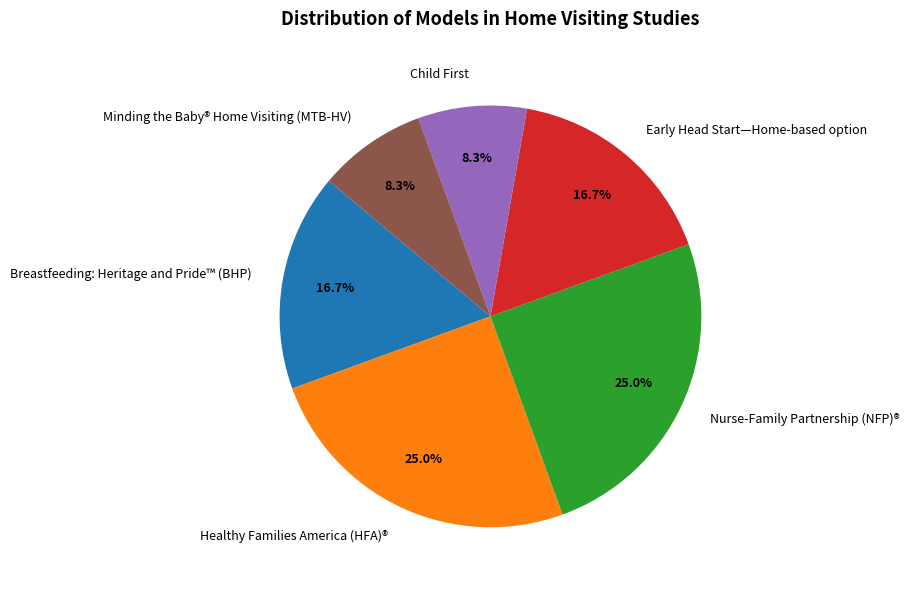

Is it true that Nurse-Family Partnership (NFP)® is 38% of the pie?

False